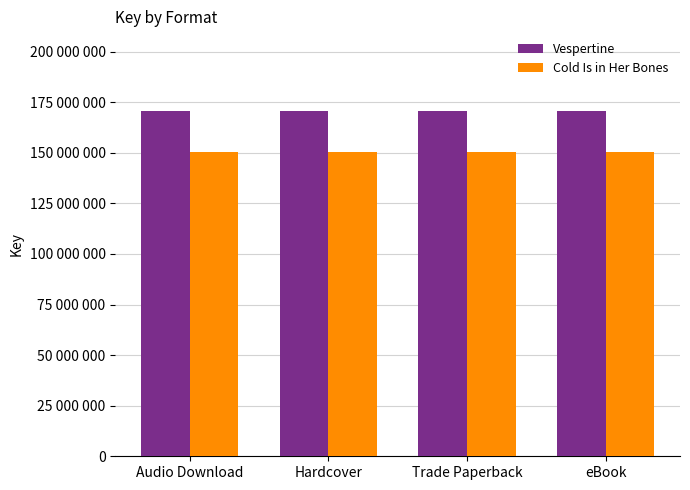

Reading right to left, list all the values displayed in this chart.

Vespertine: 170523091	170523091	170523091	170523091
Cold Is in Her Bones: 150591606	150591606	150591606	150591606